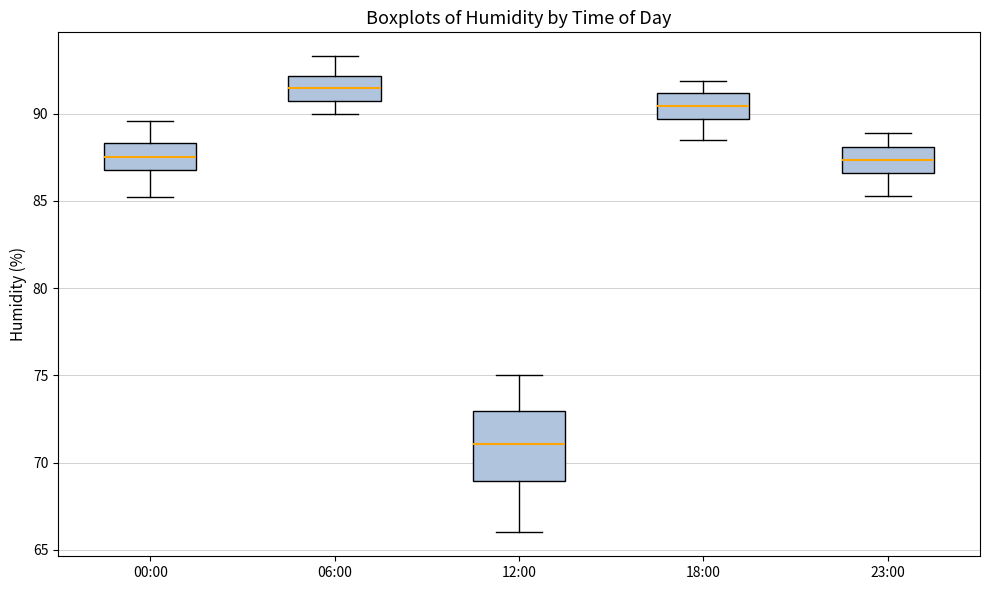

Which box is the tallest, from its lower edge to its upper edge?

12:00